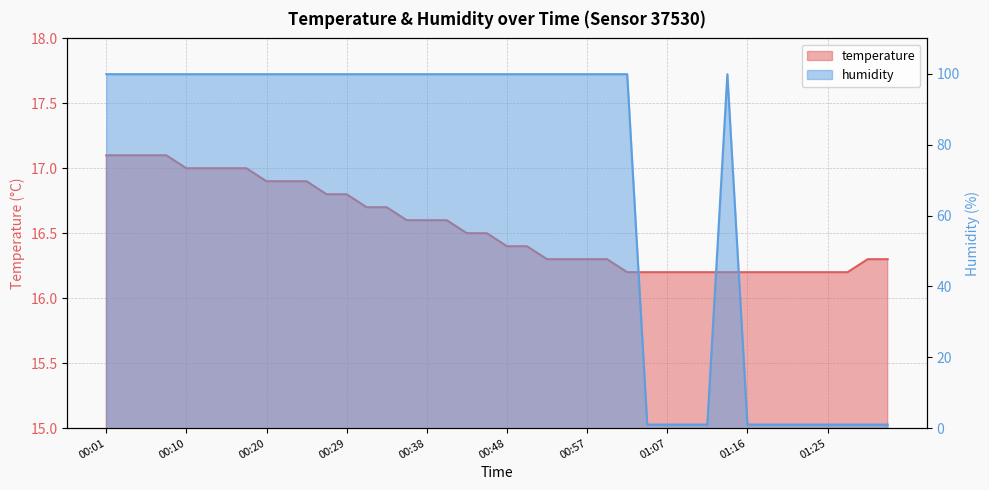

What is the average value of the humidity series?

70.2